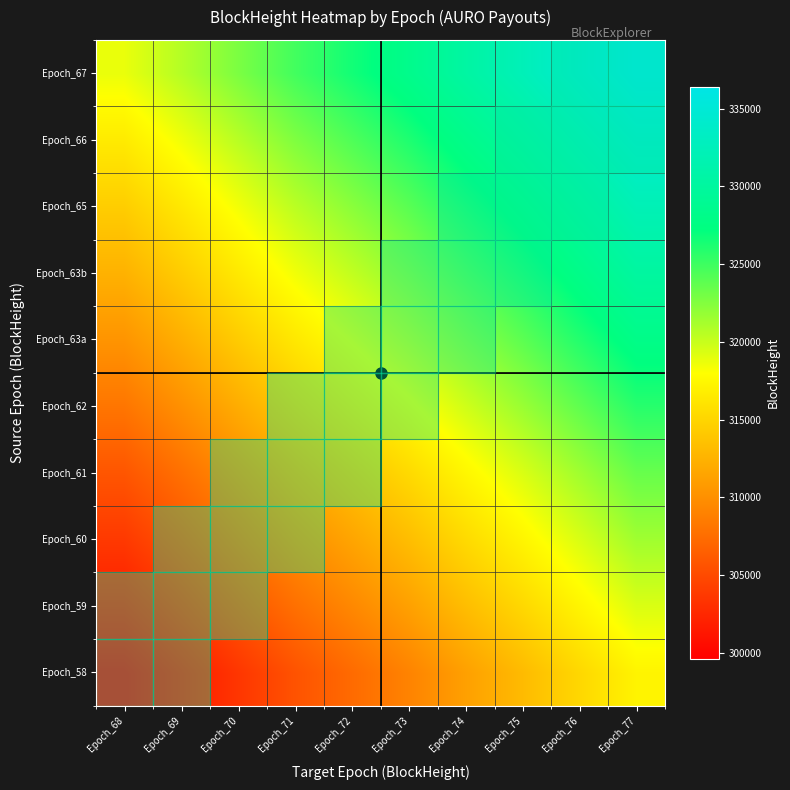

At how many categories does at least one series exceed 327012?

5